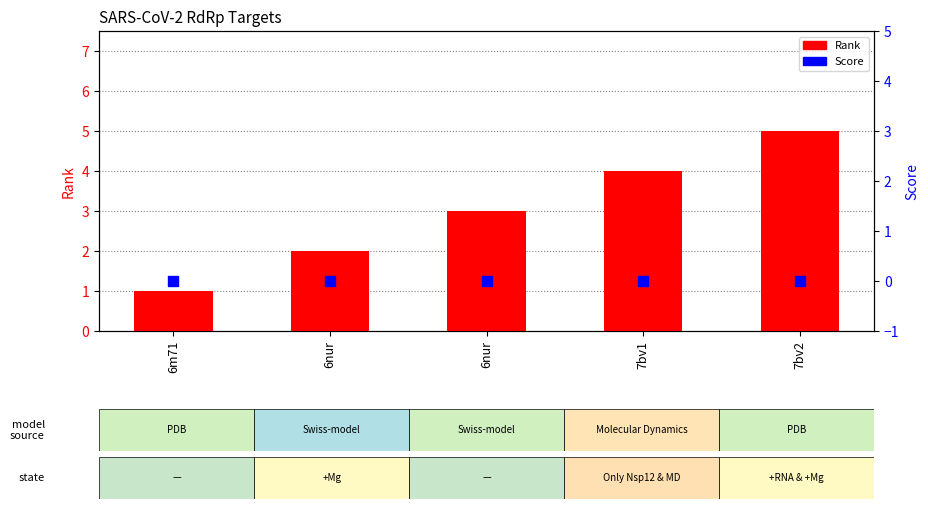

Which series contains the lowest Y value?

Score